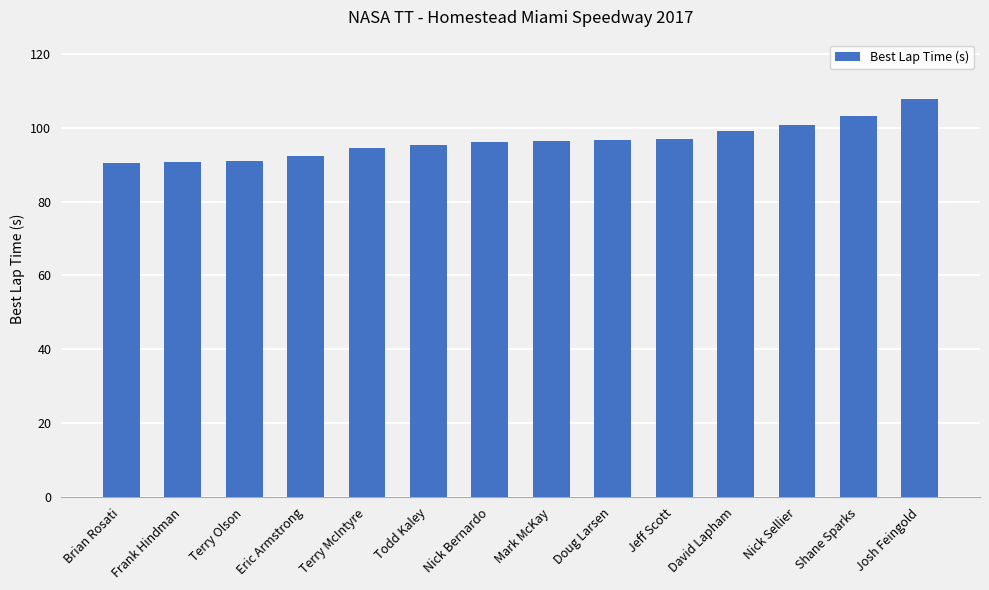

The chart shows a value of 151.4 at Terry Olson. True or false?

False